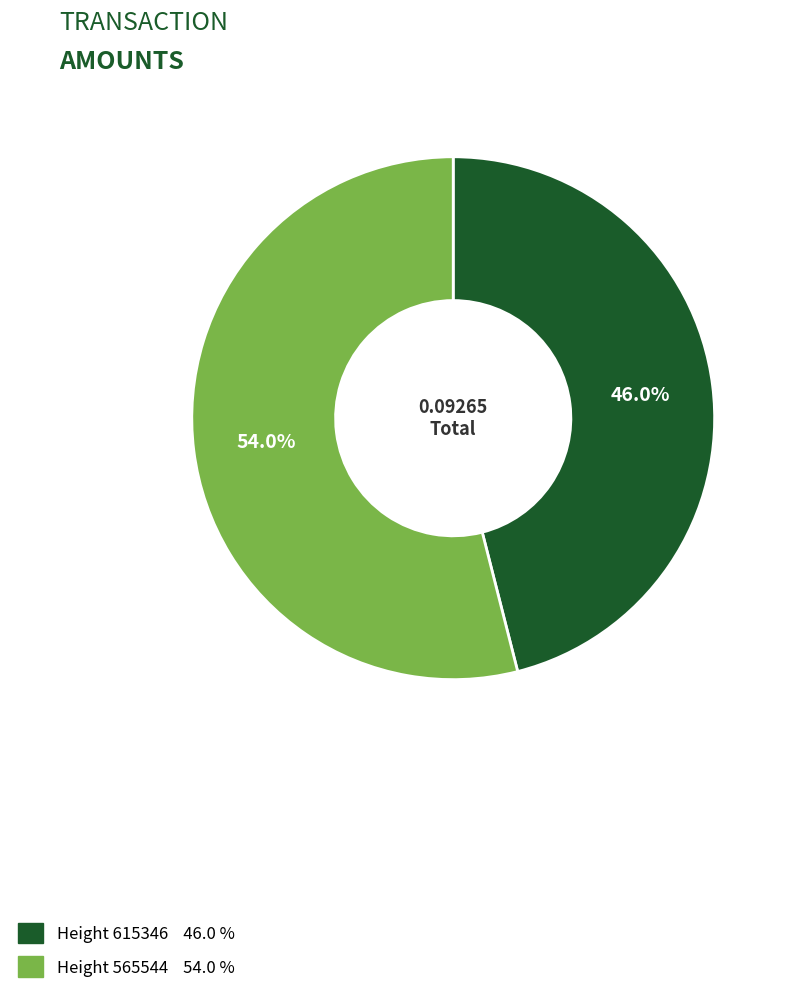

To the nearest percent, what is the difference between the Height 565544 and Height 615346 slice percentages?

8%